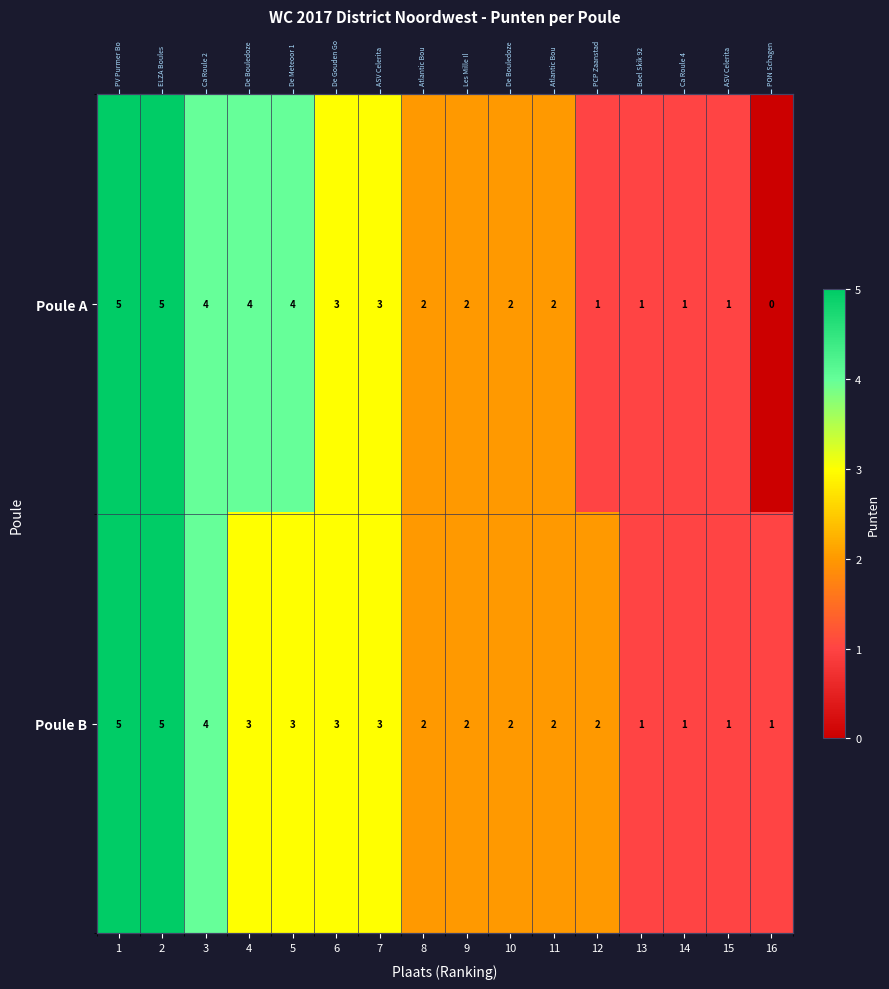

At 12, list the series in order from largest to smallest.

Poule B, Poule A